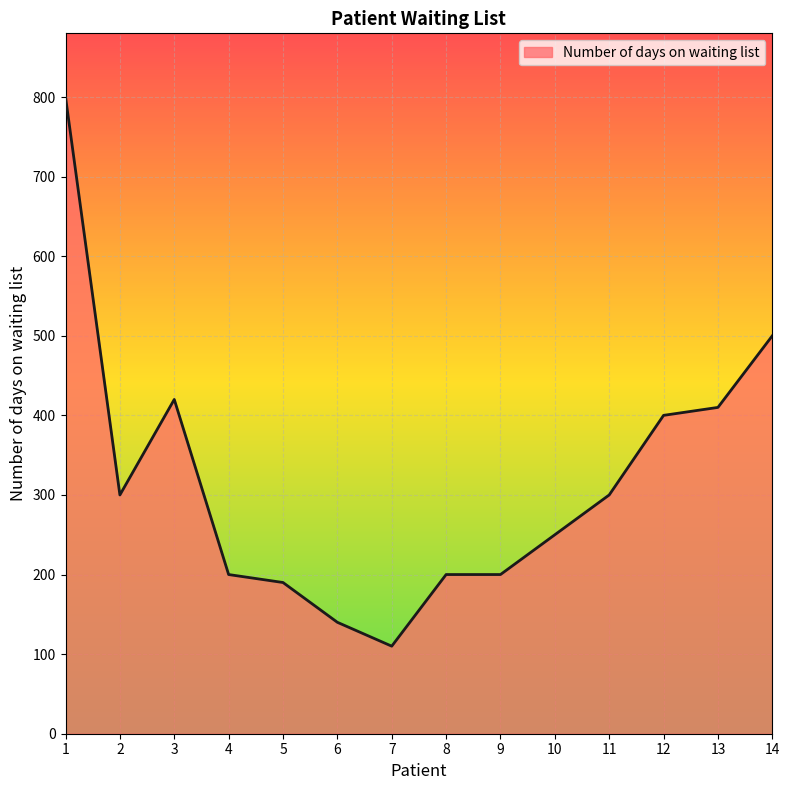

Reading left to right, what are all the values shown in this chart?

1=800	2=300	3=420	4=200	5=190	6=140	7=110	8=200	9=200	10=250	11=300	12=400	13=410	14=500